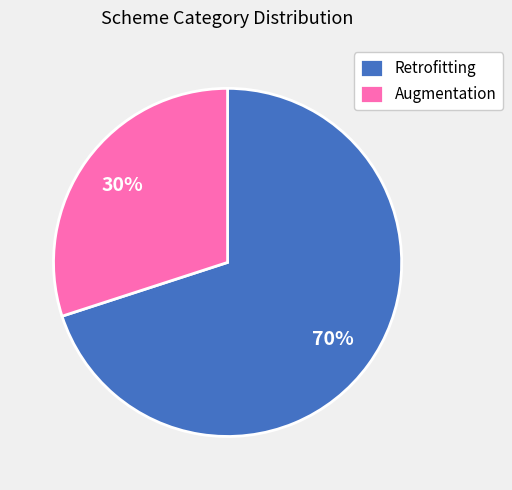

Rank the categories by value from highest to lowest.

Retrofitting, Augmentation